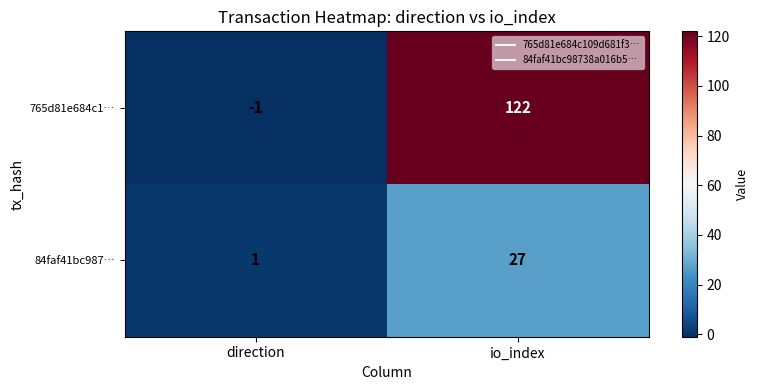

Rank the series by their average value, from lowest to highest.

84faf41bc987…, 765d81e684c1…